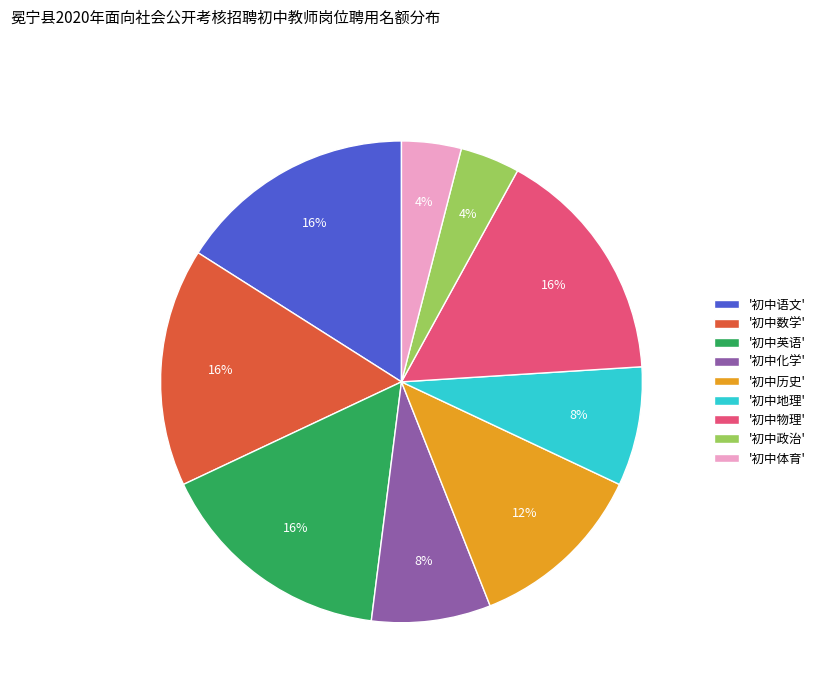

To the nearest percent, what is the combined percentage of '初中体育' and '初中化学'?

12%